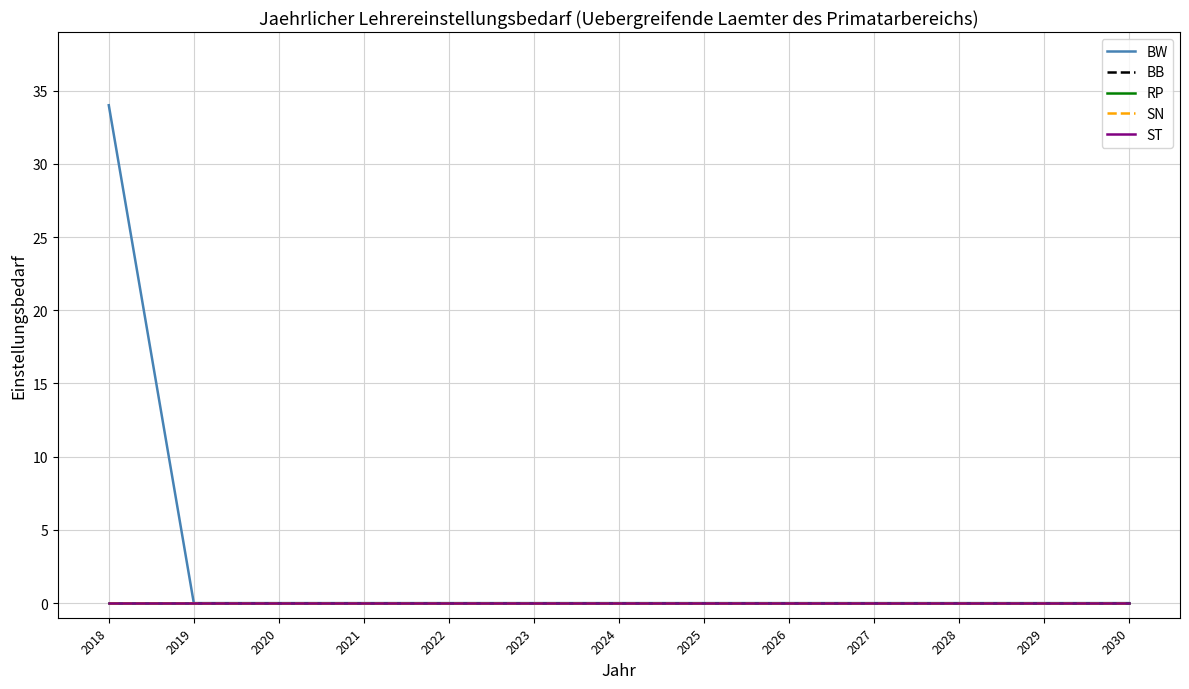

Does the chart display data point markers on the line(s)?

No